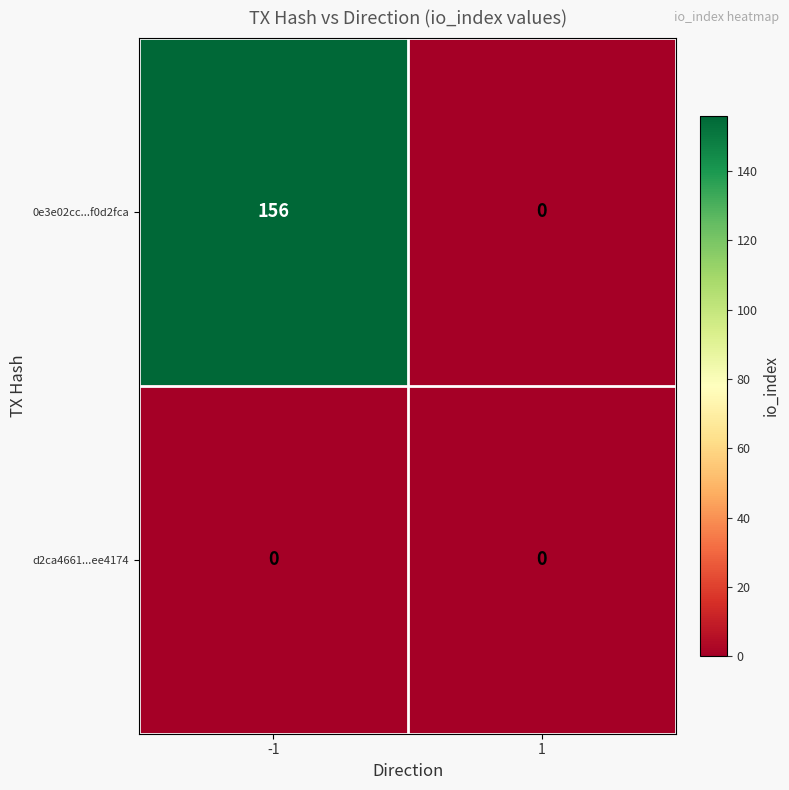

Rank the series at -1 from lowest to highest value.

d2ca4661...ee4174, 0e3e02cc...f0d2fca